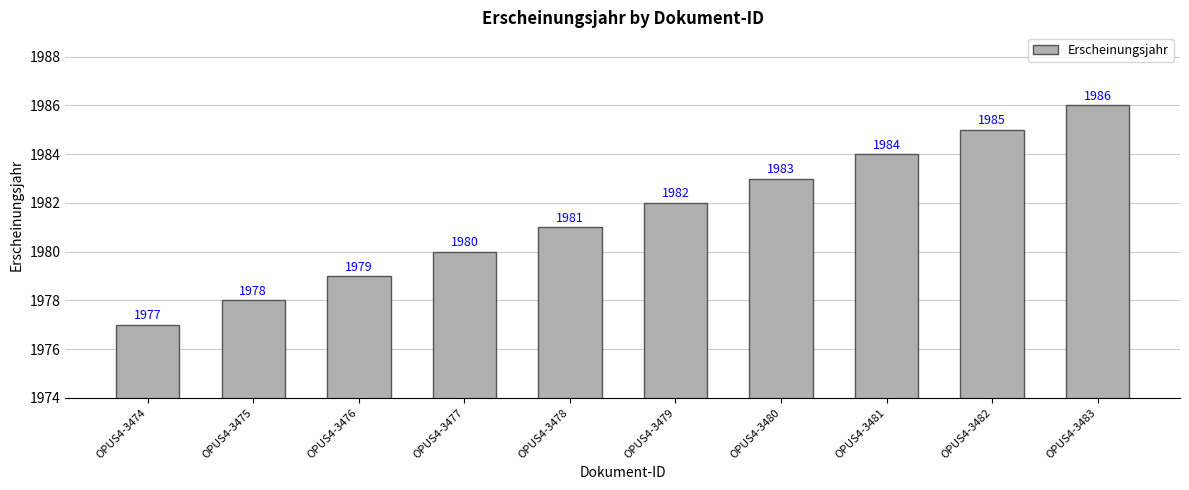

At which category does the chart reach its minimum across all series?

OPUS4-3474